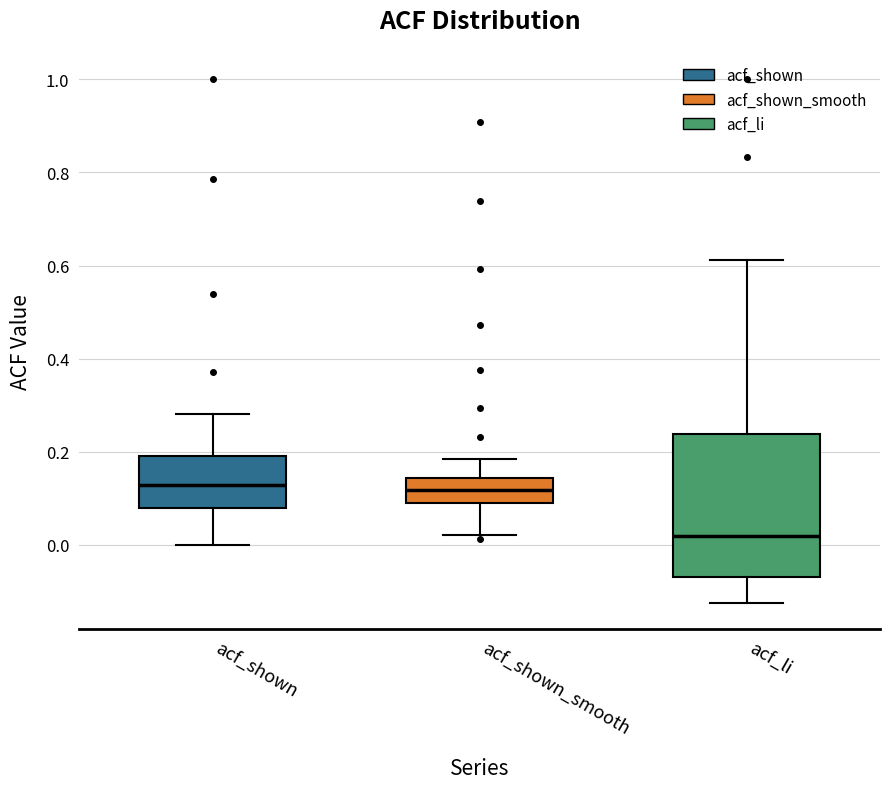

Reading left to right, read every box against the y-axis: the position of its median line, the range the box covers, and the ends of its whiskers. The values are not printed on the chart, so give them approximately, as read against the axis.

acf_shown: median 0.12, box 0.08 to 0.20, whiskers 0.00 to 0.28
acf_shown_smooth: median 0.12, box 0.10 to 0.14, whiskers 0.02 to 0.18
acf_li: median 0.02, box -0.06 to 0.24, whiskers -0.12 to 0.62